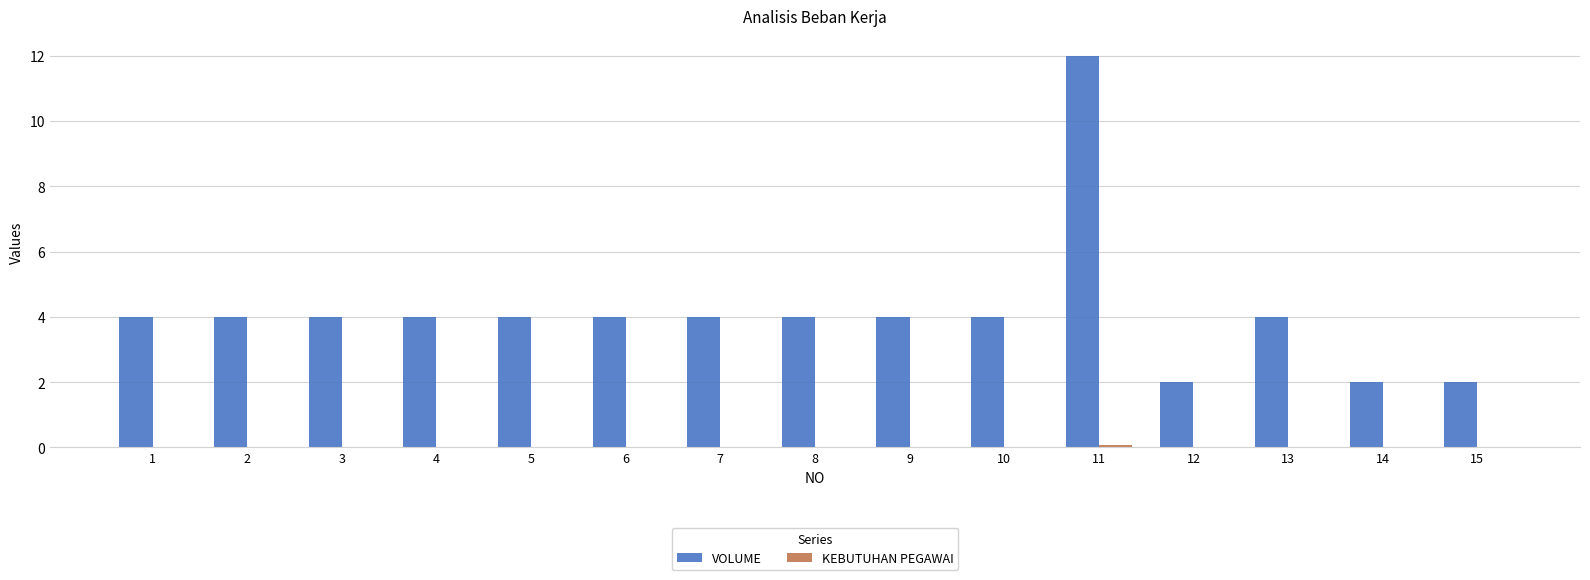

Which series has the largest total across all categories?

VOLUME